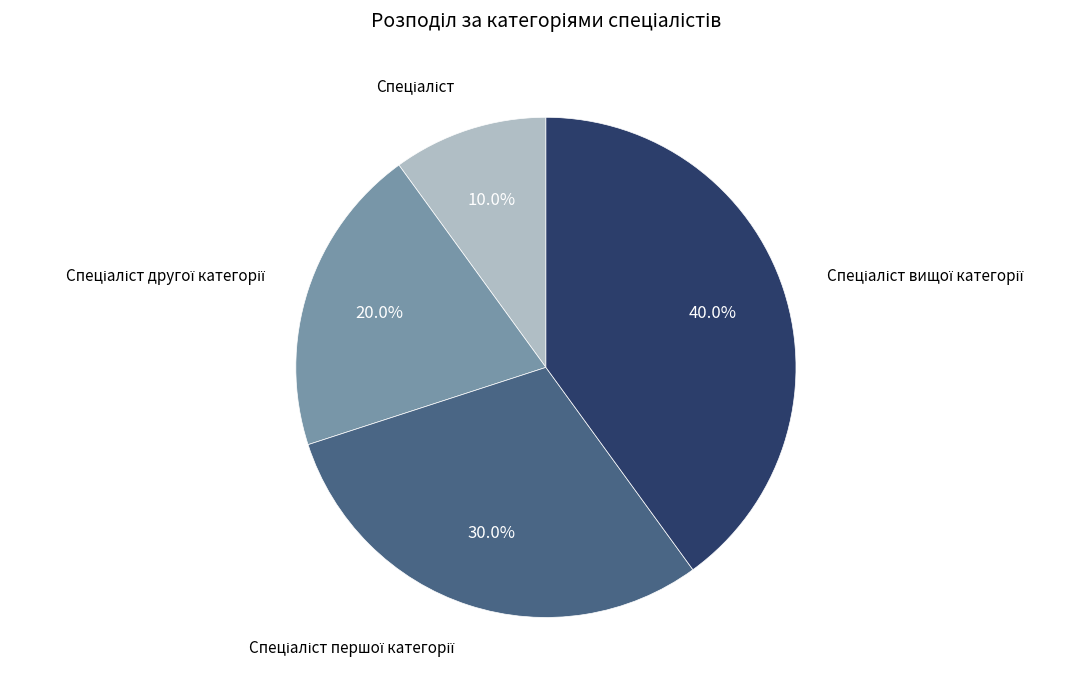

Is there a majority slice in this chart?

No